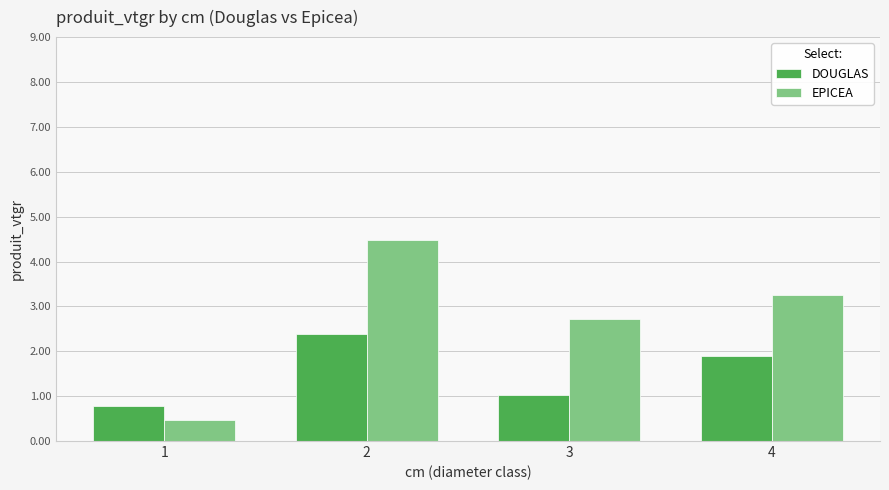

Rank the categories by EPICEA value from highest to lowest.

2, 4, 3, 1